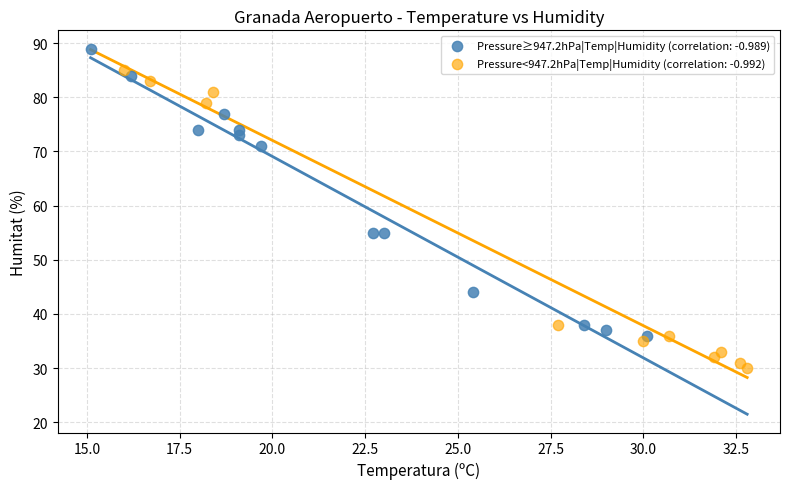

What are all the series names shown in the legend?

Pressure≥947.2hPa|Temp|Humidity (correlation: -0.989), Pressure<947.2hPa|Temp|Humidity (correlation: -0.992)